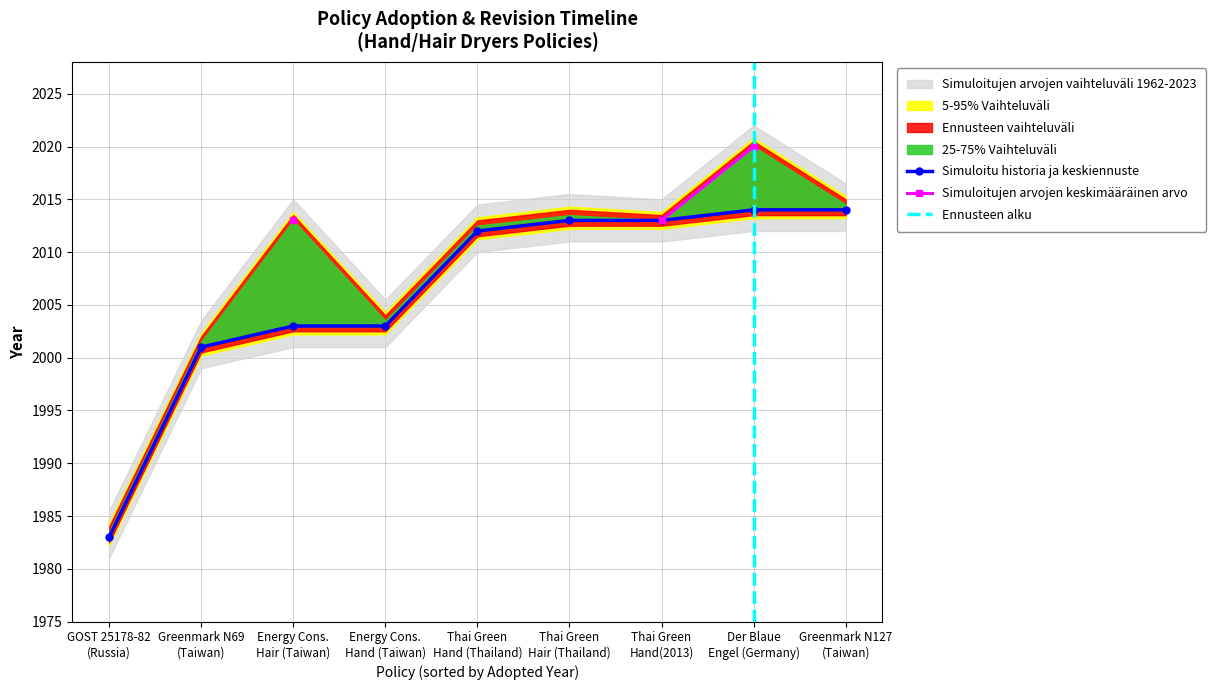

Is it true that the value at Thai Green Hand(2013) is 2013?

True